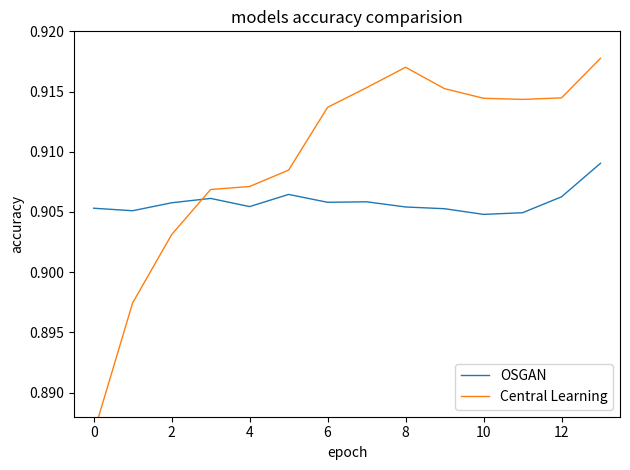

Is it true that OSGAN equals 1.4 at 8?

False